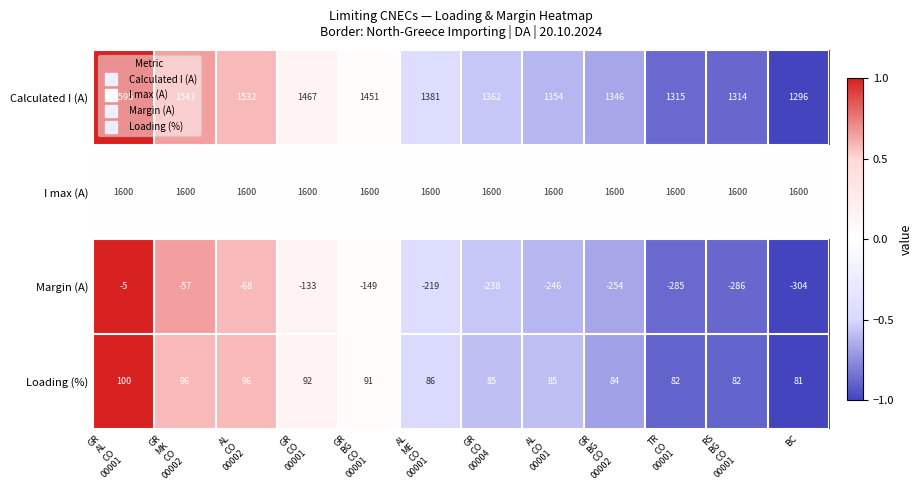

What is the total value across all series at GR
AL
CO
00001?

3290